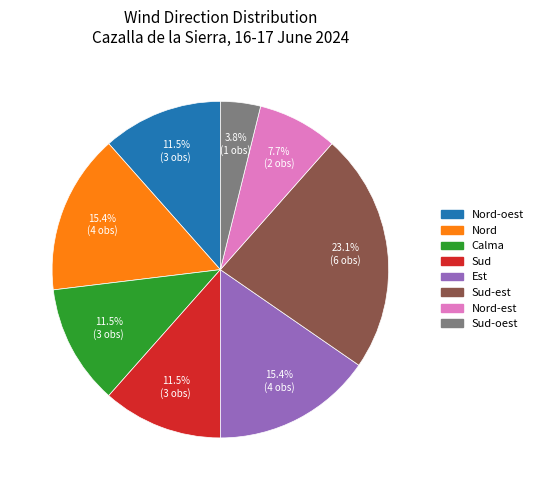

Does any single category account for the majority?

No